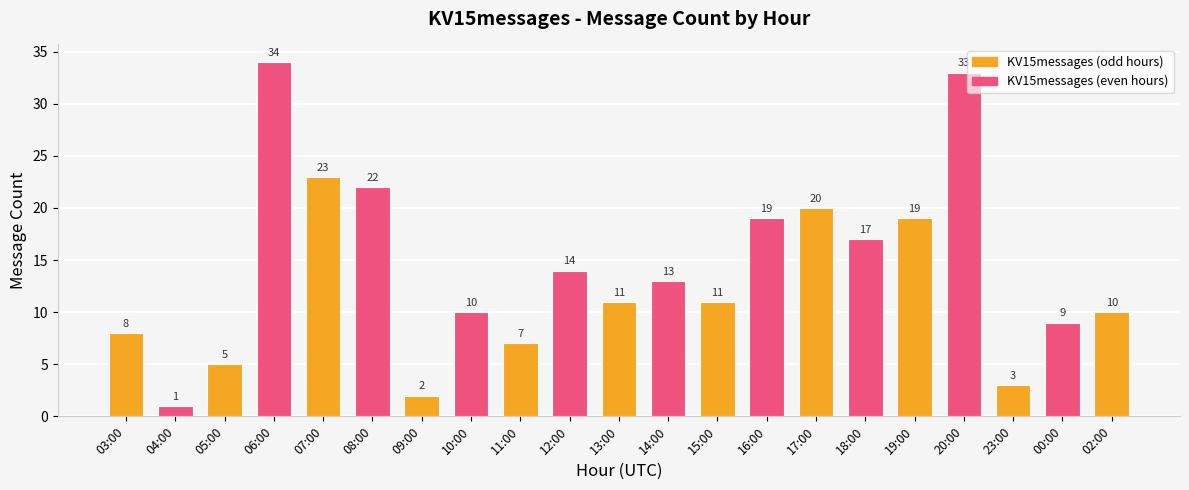

Where is the data nearest to the value 17?

18:00